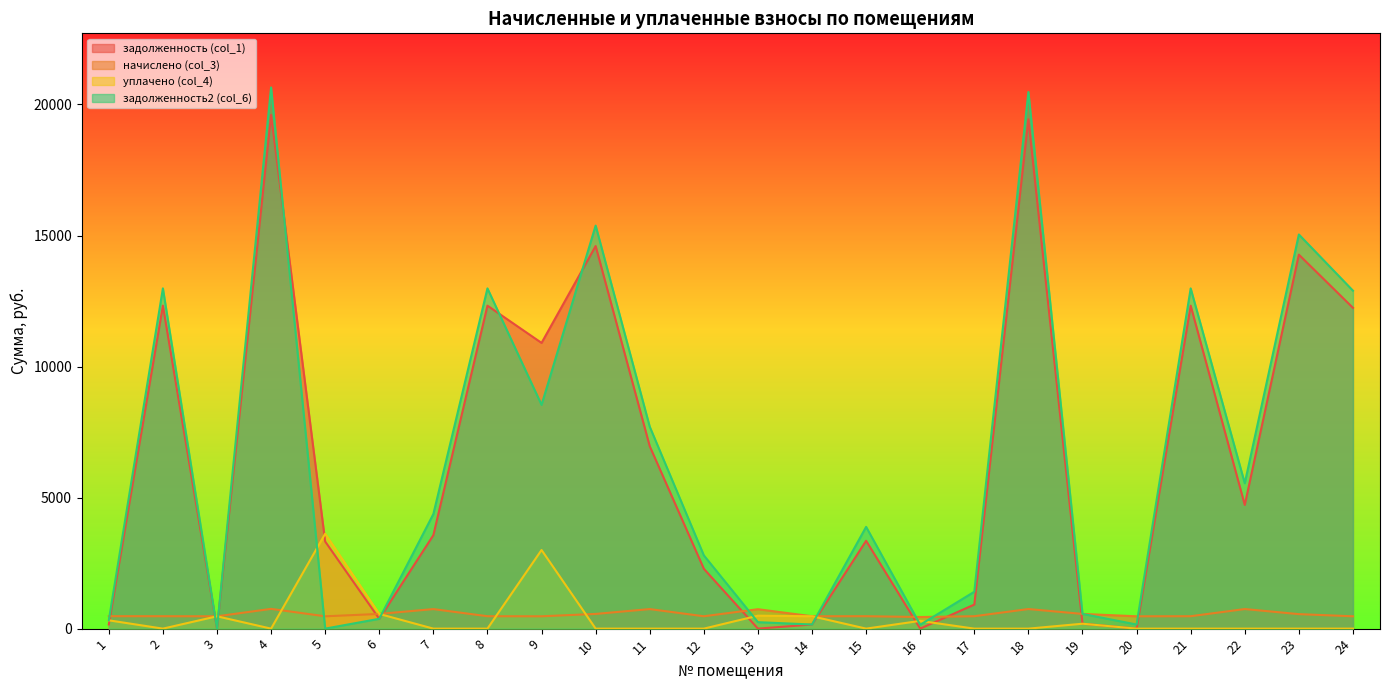

How many times do задолженность2 (col_6) and задолженность (col_1) cross each other?

4